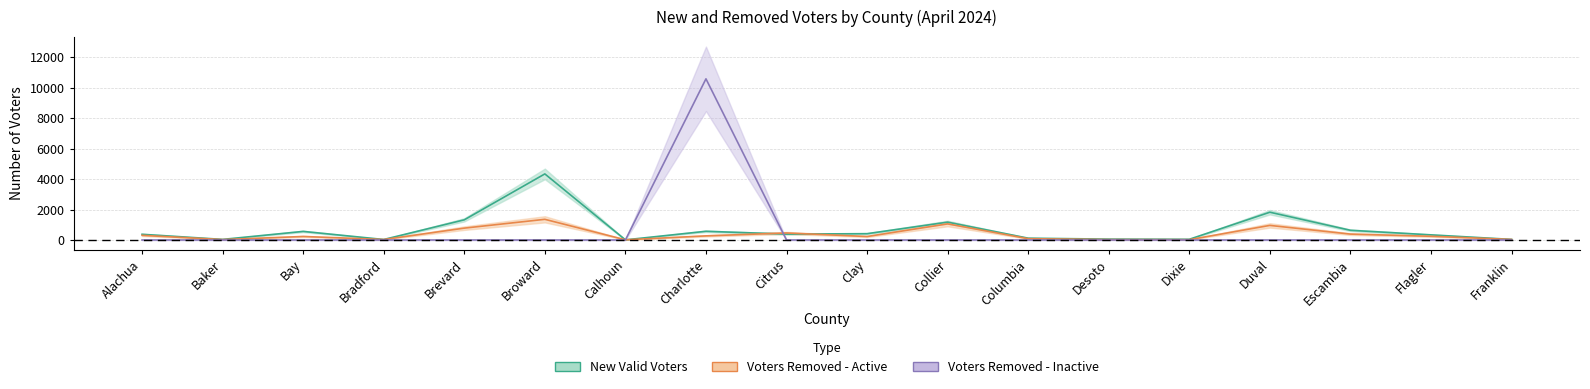

What is the label of the 7th point from the right?

Columbia